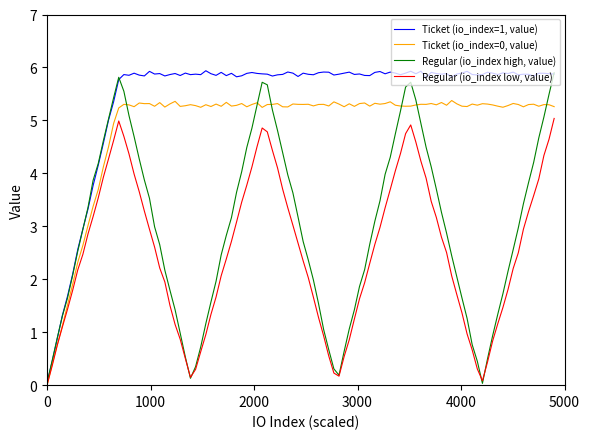

What is the greatest value displayed?

5.9